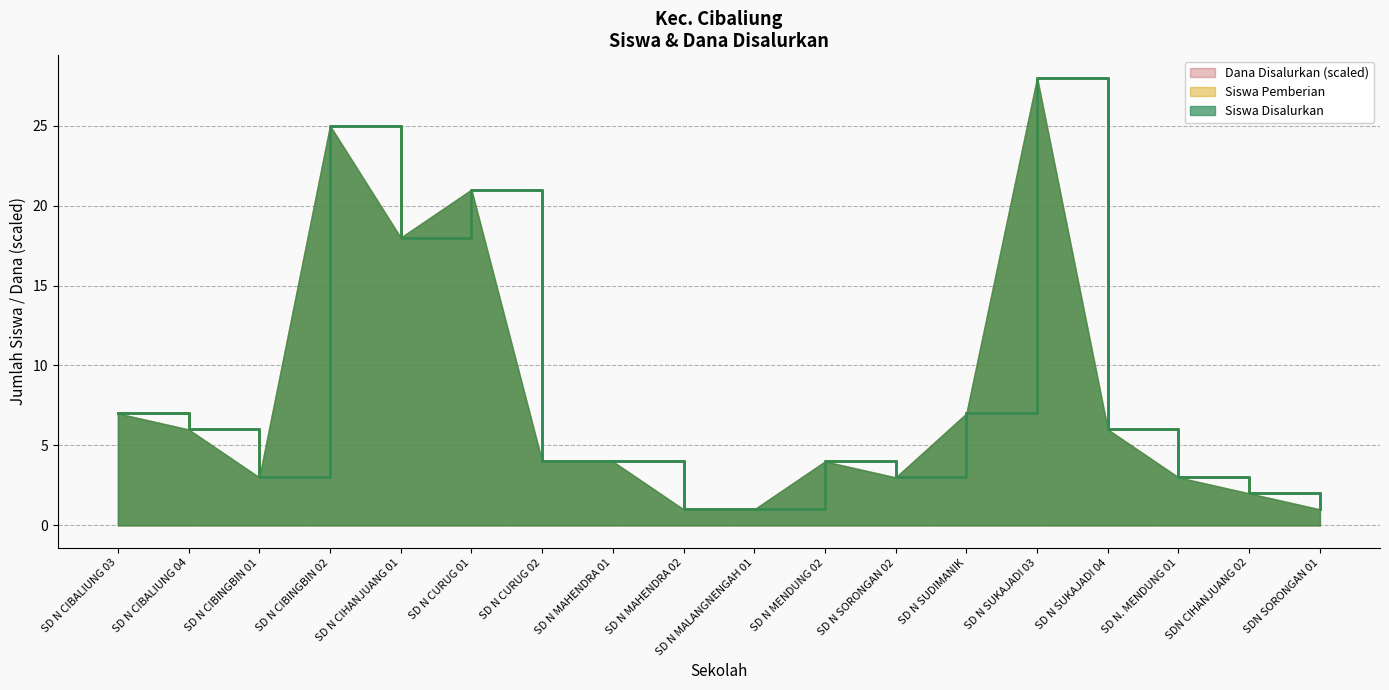

What are all the series names shown in the legend?

Siswa Disalurkan, Siswa Pemberian, Dana Disalurkan